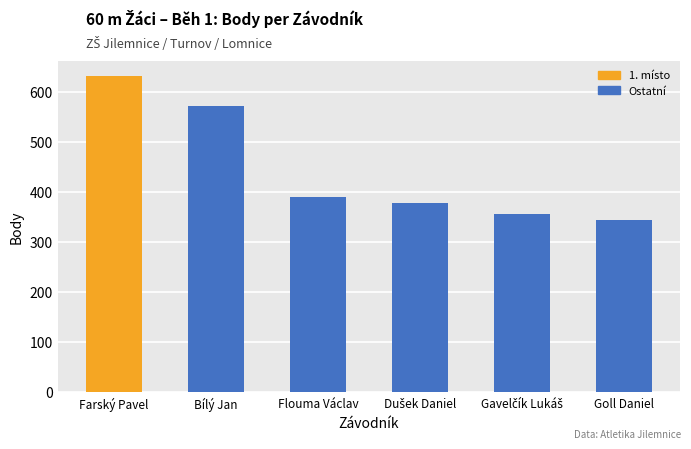

At which category does the chart reach its peak across all series?

Farský Pavel